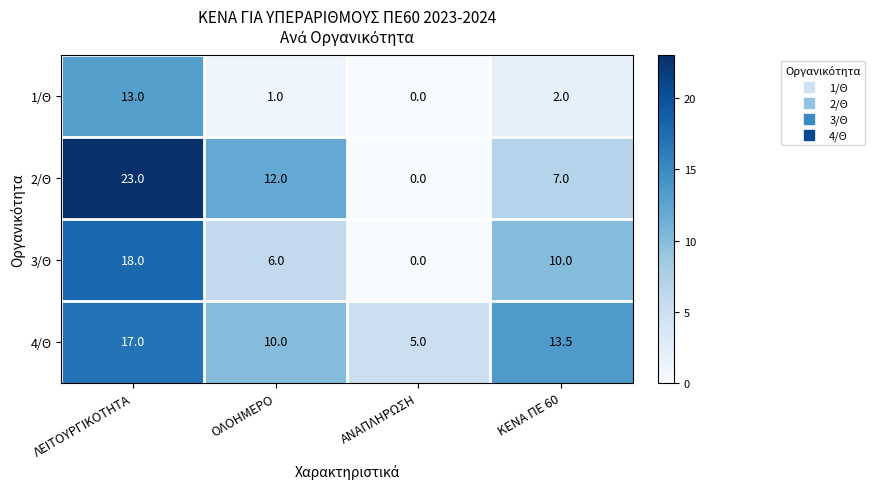

At which category does the chart reach its peak across all series?

ΛΕΙΤΟΥΡΓΙΚΟΤΗΤΑ